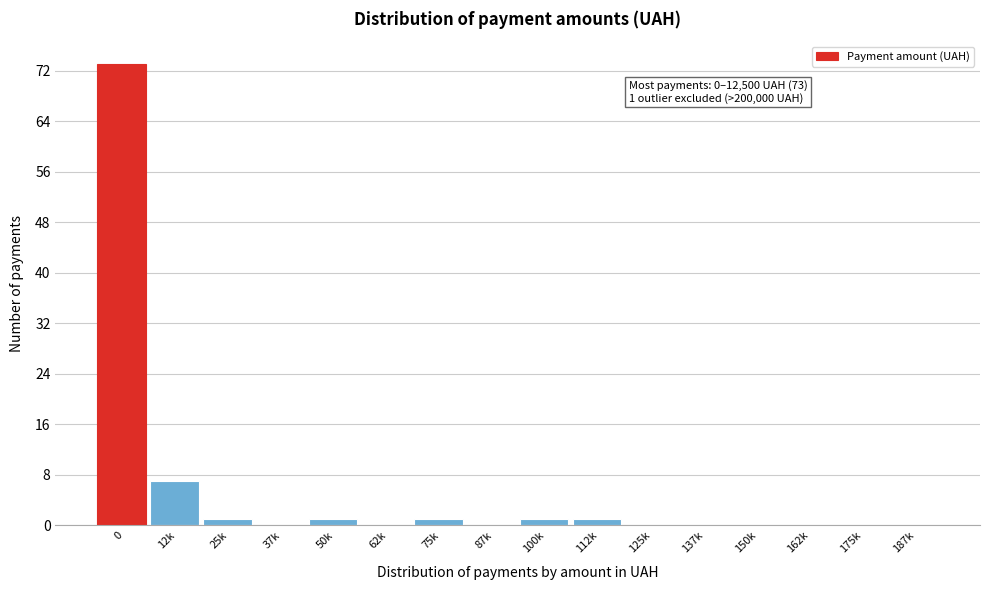

Reading left to right, extract all data points from this chart.

0=73	12k=7	25k=1	37k=0	50k=1	62k=0	75k=1	87k=0	100k=1	112k=1	125k=0	137k=0	150k=0	162k=0	175k=0	187k=0